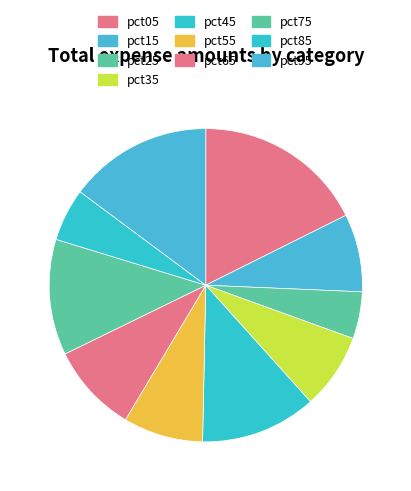

Does pct05 represent more than half of the total?

No